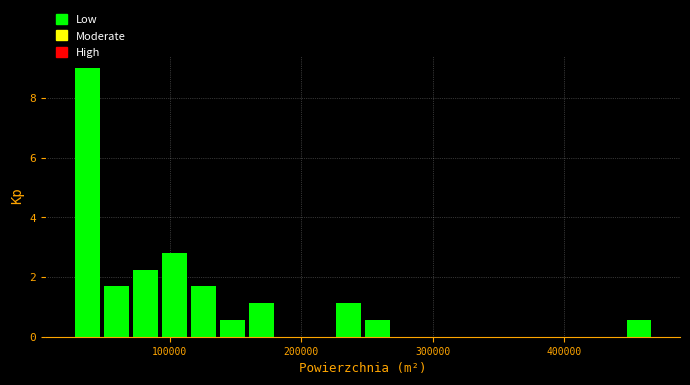

Around what value on the x-axis is the tallest bar? Give the approximate position of its centre, as read against the axis.

40000